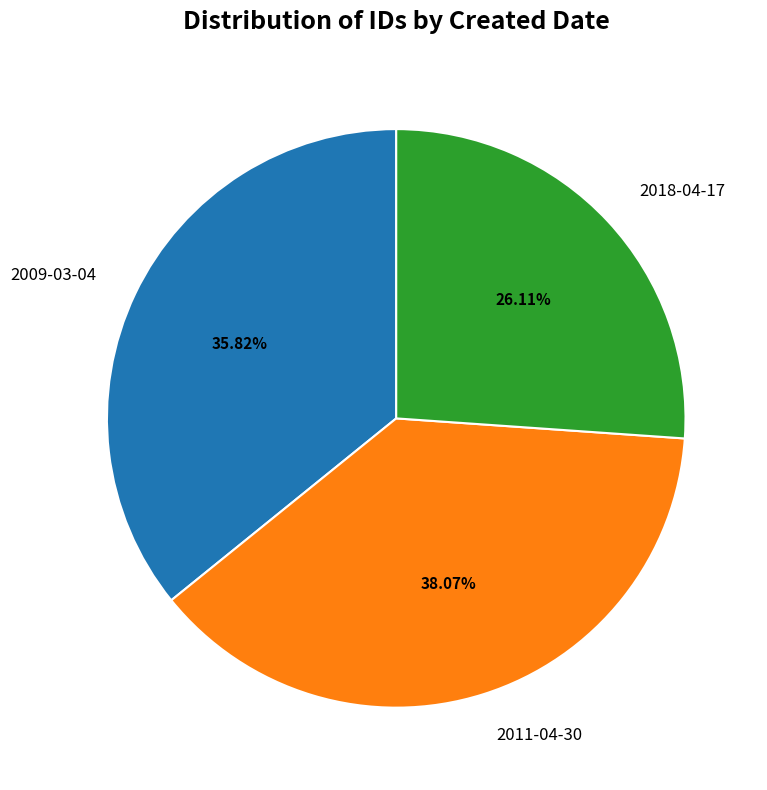

How many slices are in this pie chart?

3